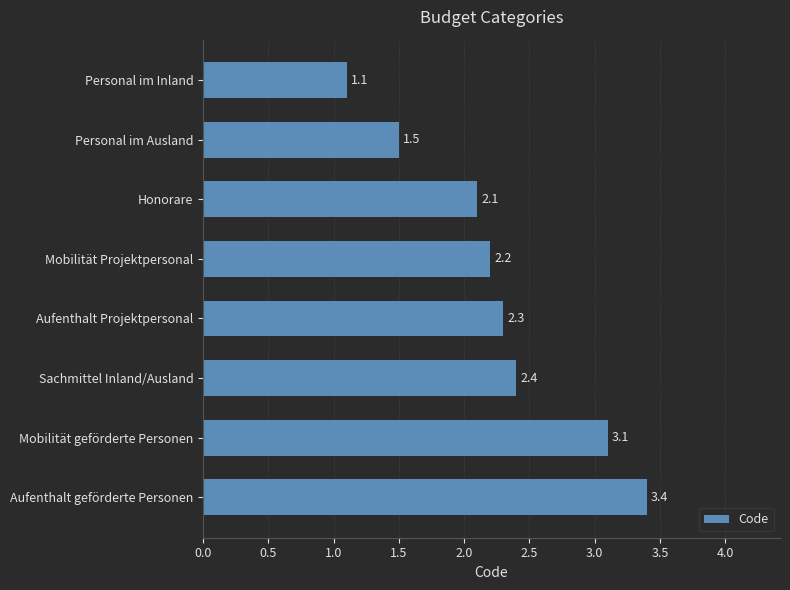

Rank the categories by value from highest to lowest.

Aufenthalt geförderte Personen, Mobilität geförderte Personen, Sachmittel Inland/Ausland, Aufenthalt Projektpersonal, Mobilität Projektpersonal, Honorare, Personal im Ausland, Personal im Inland